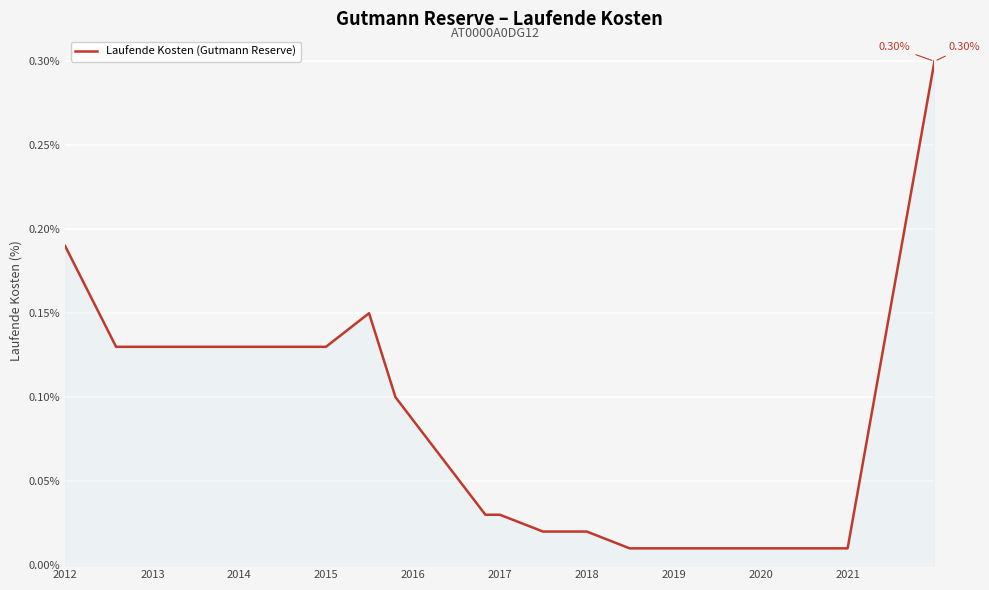

What is the difference between the maximum and minimum values?

0.3